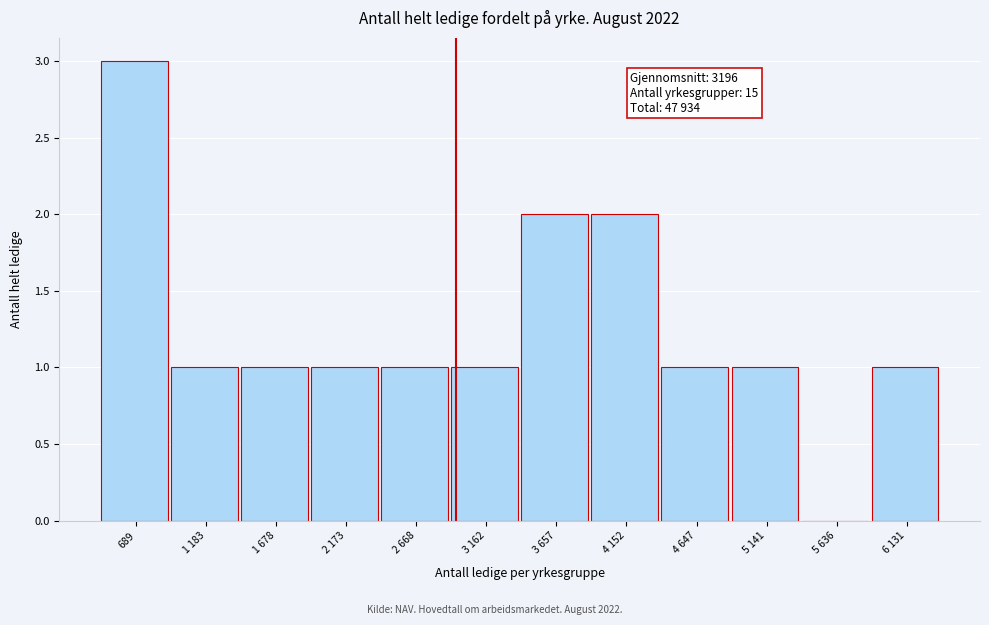

Reading right to left, transcribe all the data shown in this chart.

6 131=1	5 636=0	5 141=1	4 647=1	4 152=2	3 657=2	3 162=1	2 668=1	2 173=1	1 678=1	1 183=1	689=3